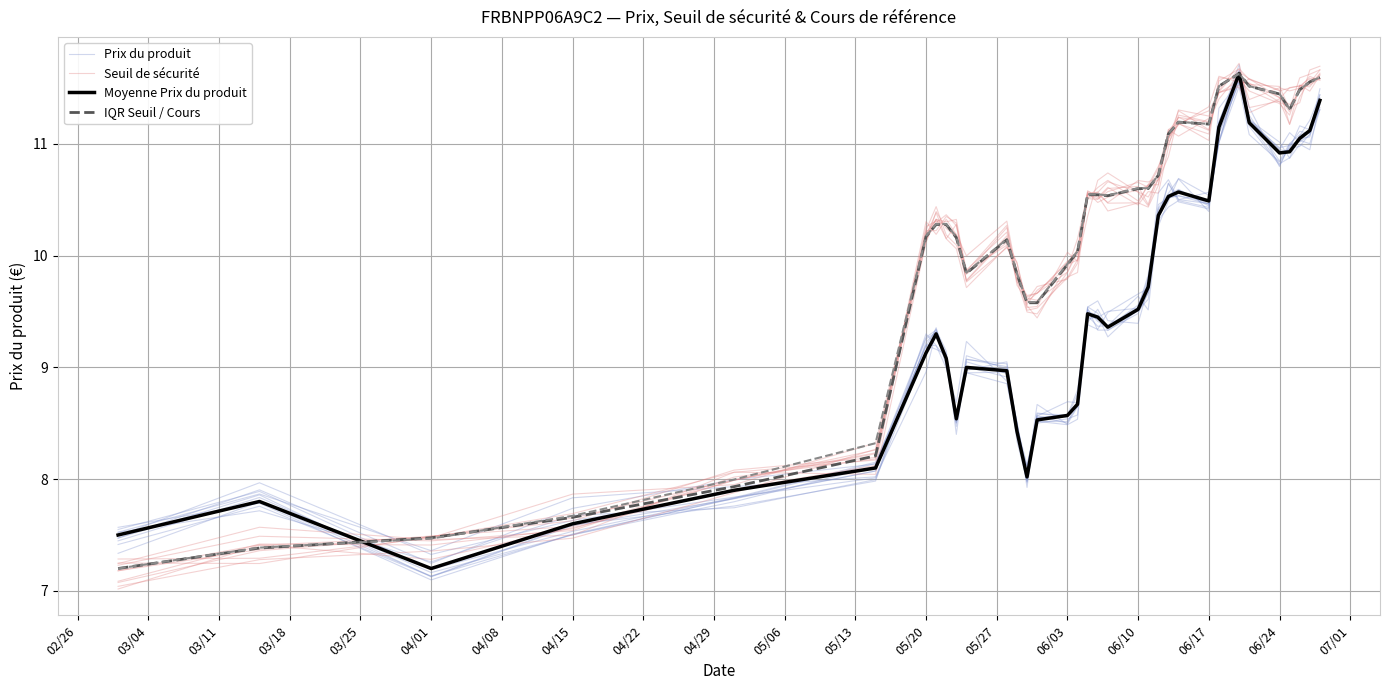

What is the total value across all series at 05/06?

37.8